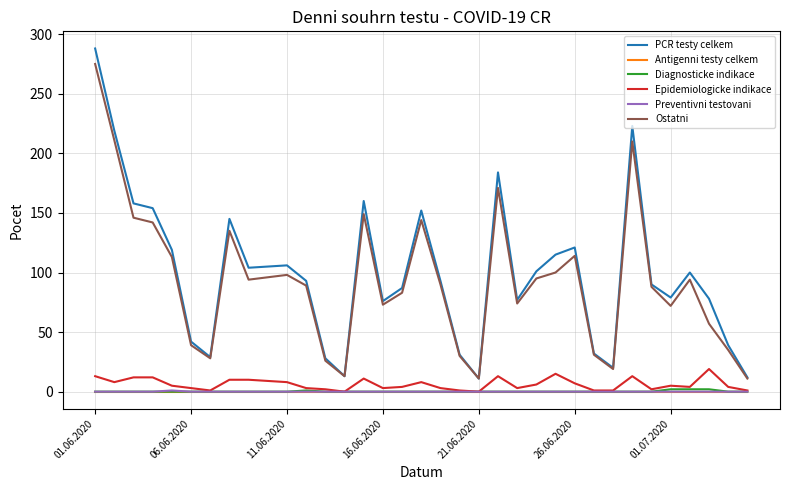

Which series has the widest spread of values?

PCR testy celkem